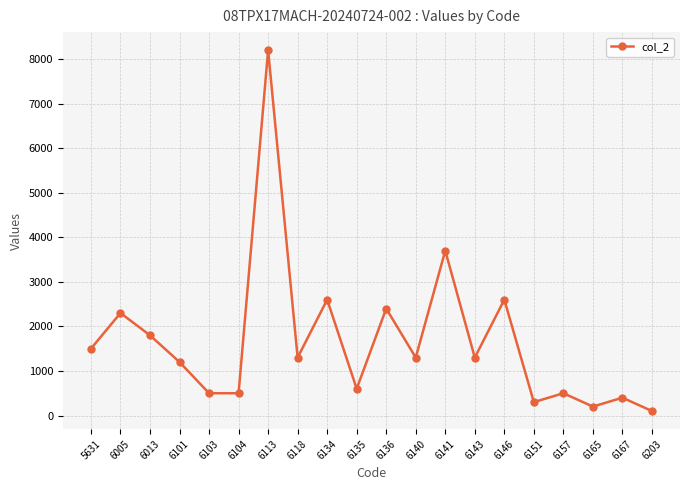

What is the maximum value shown in the chart?

8200